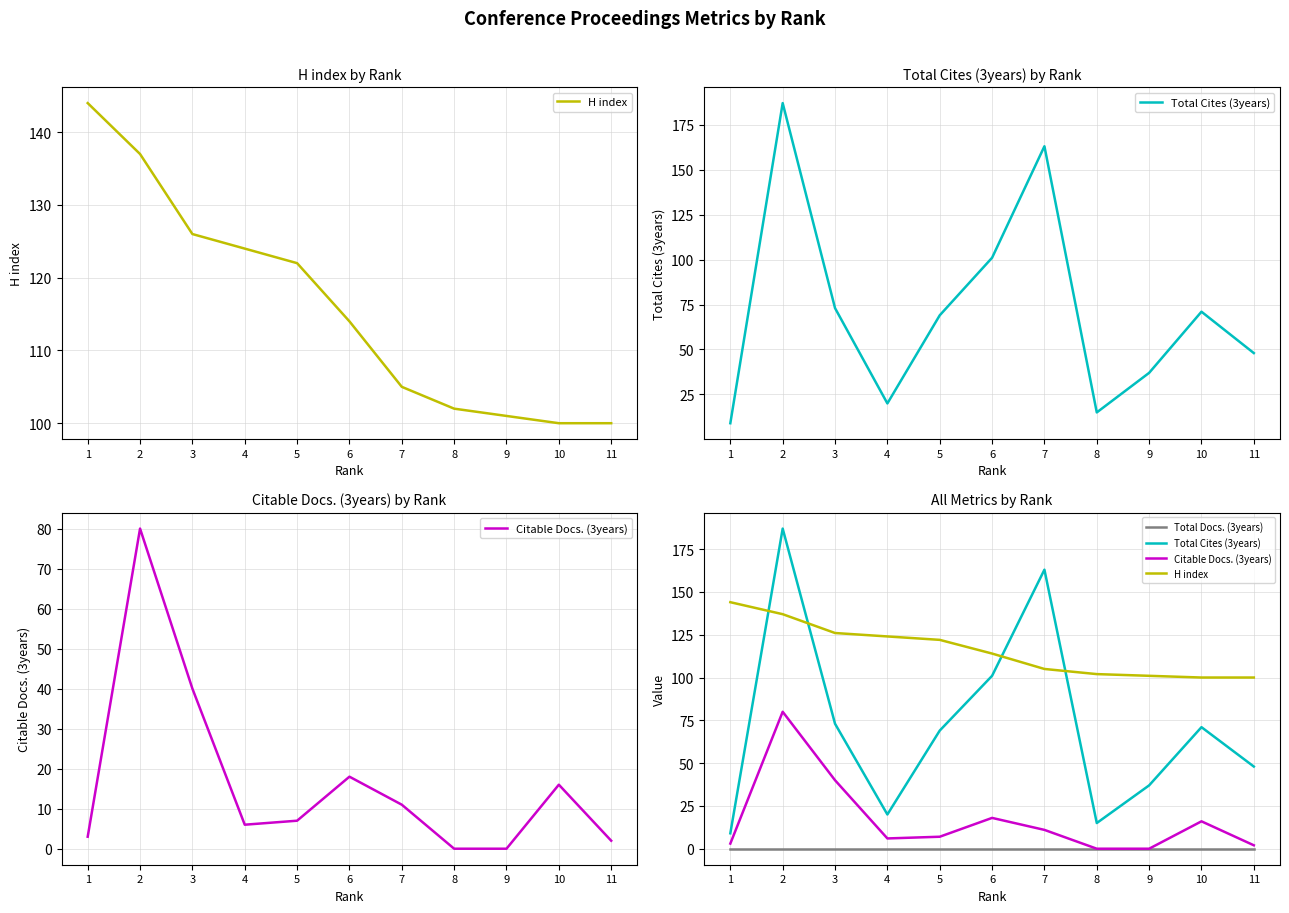

Reading left to right, what are all the values shown in this chart?

H index: 1=144	2=137	3=126	4=124	5=122	6=114	7=105	8=102	9=101	10=100	11=100
Total Cites (3years): 1=9	2=187	3=73	4=20	5=69	6=101	7=163	8=15	9=37	10=71	11=48
Citable Docs. (3years): 1=3	2=80	3=40	4=6	5=7	6=18	7=11	8=0	9=0	10=16	11=2
Total Docs. (3years): 1=0	2=0	3=0	4=0	5=0	6=0	7=0	8=0	9=0	10=0	11=0